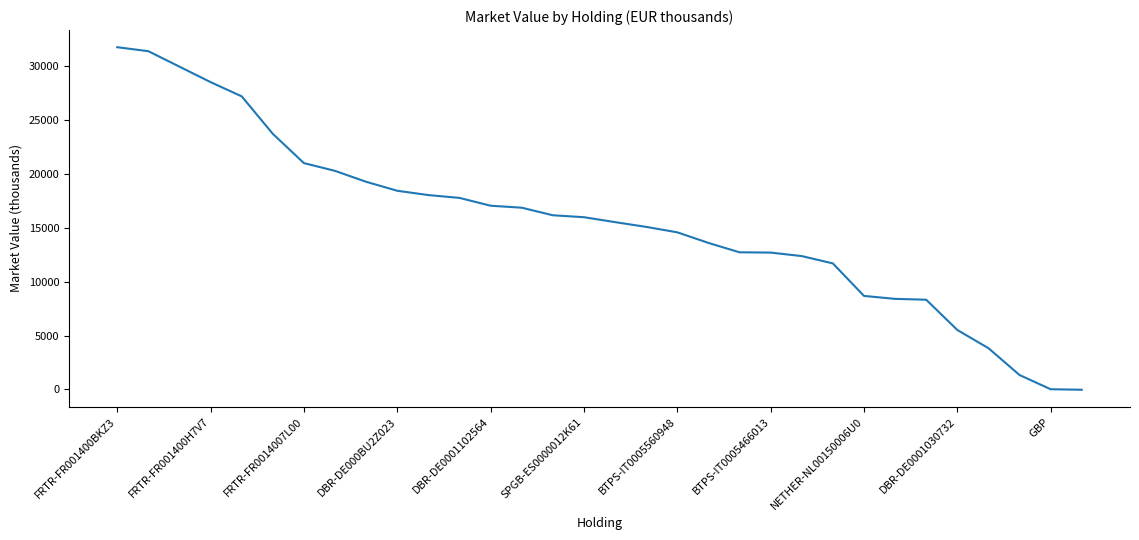

What is the difference between the maximum and minimum values?

31774